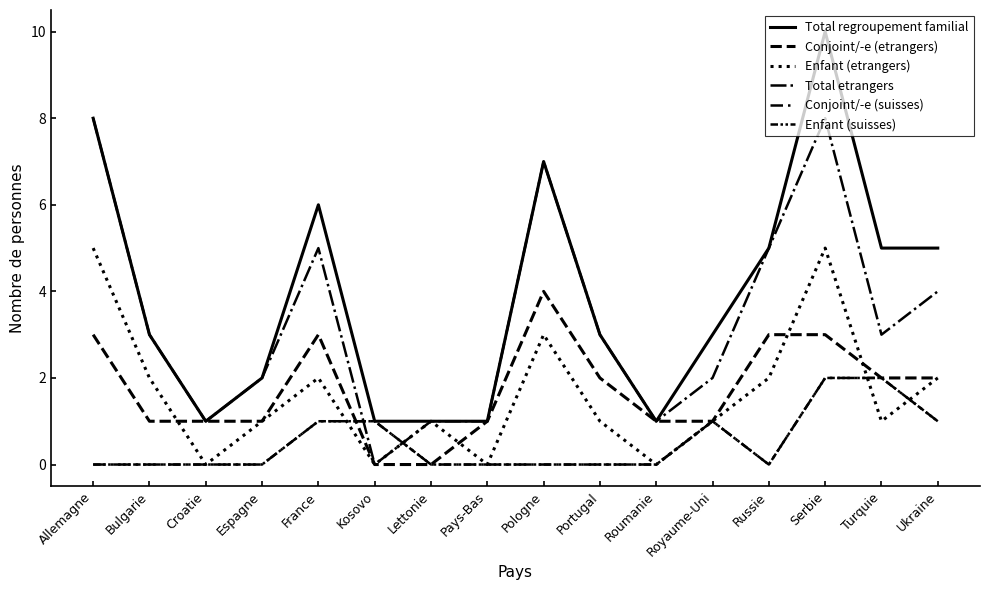

At which category does Total regroupement familial reach its first local peak?

France